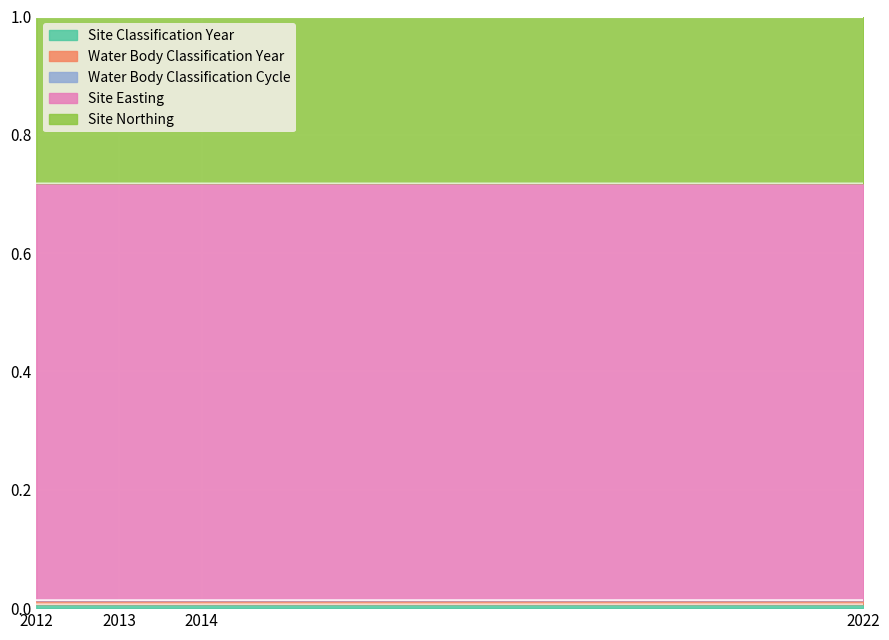

True or false: Water Body Classification Cycle and Site Classification Year intersect in this chart.

False